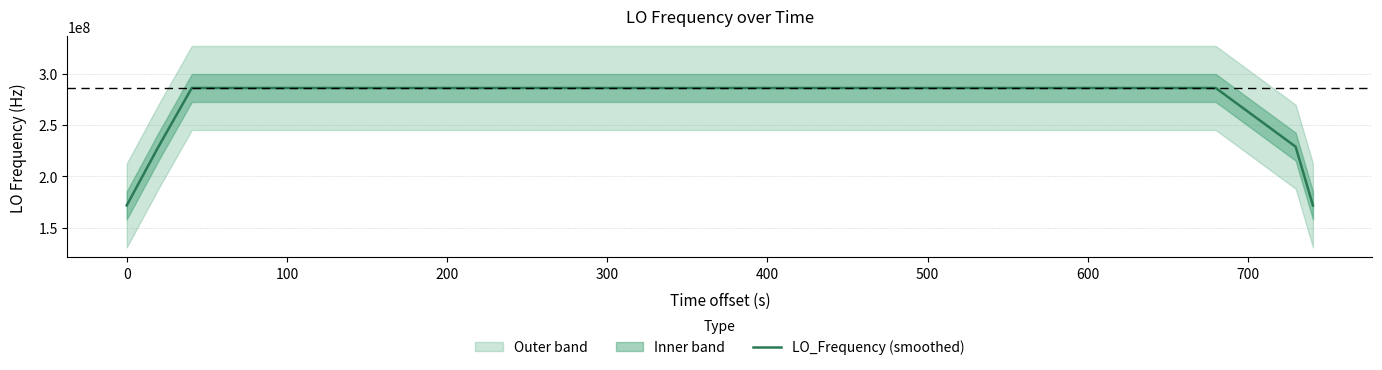

What is the sum of all values?

11098623659.5